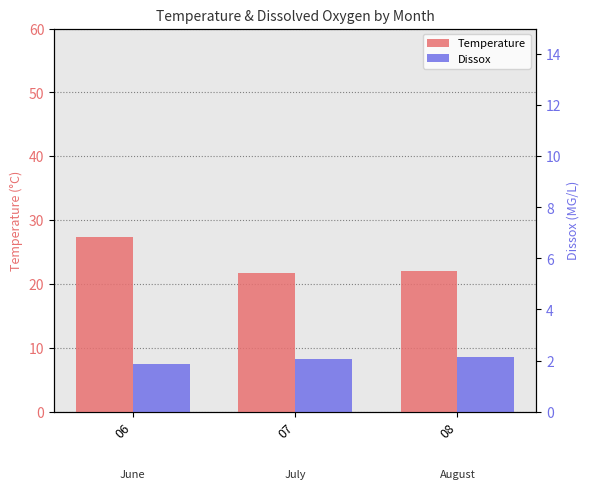

Which series has the largest total across all categories?

Temperature